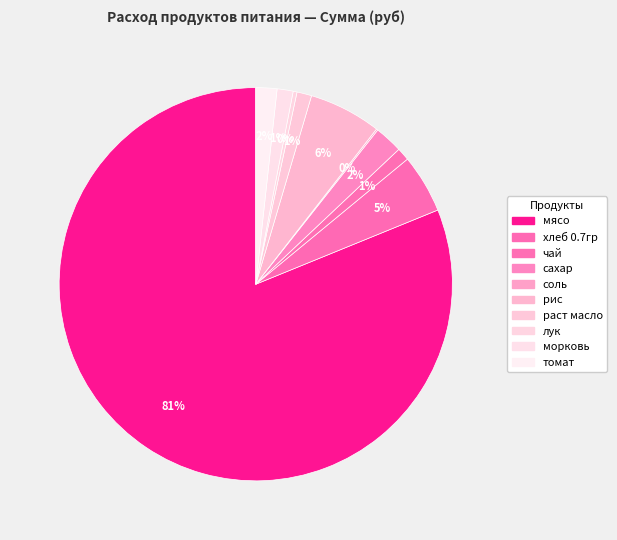

How many slices are in this pie chart?

10